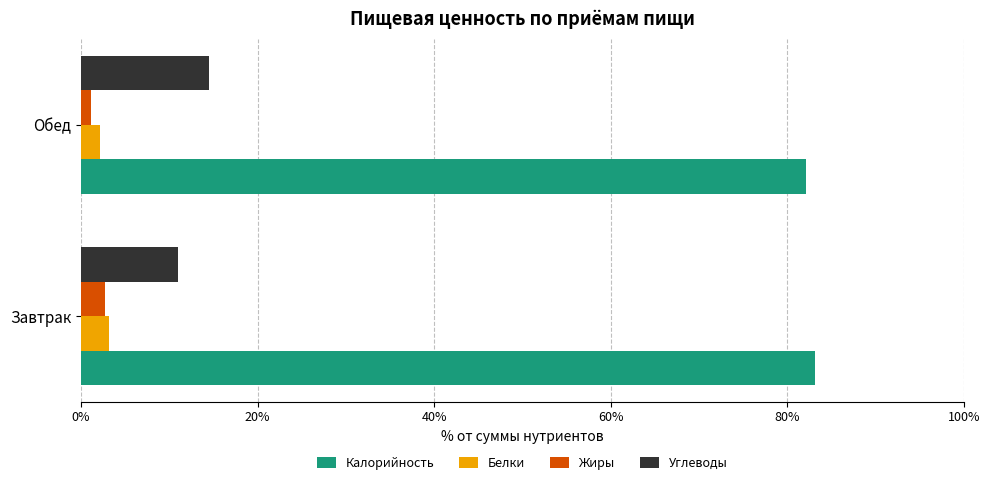

What is the sum of all Жиры values?

3.8